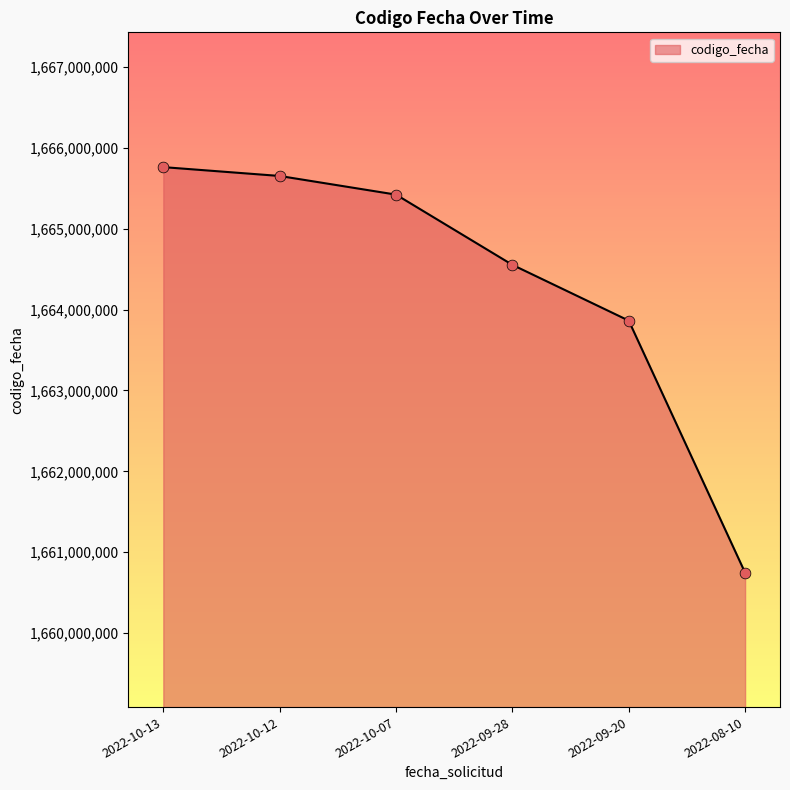

What is the change in value from 2022-10-13 to 2022-10-07?

-339876